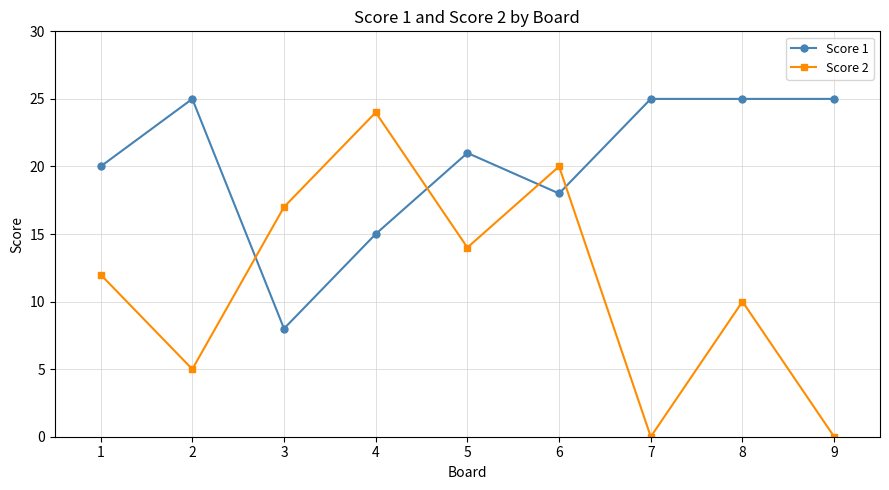

True or false: Score 1 and Score 2 intersect in this chart.

True